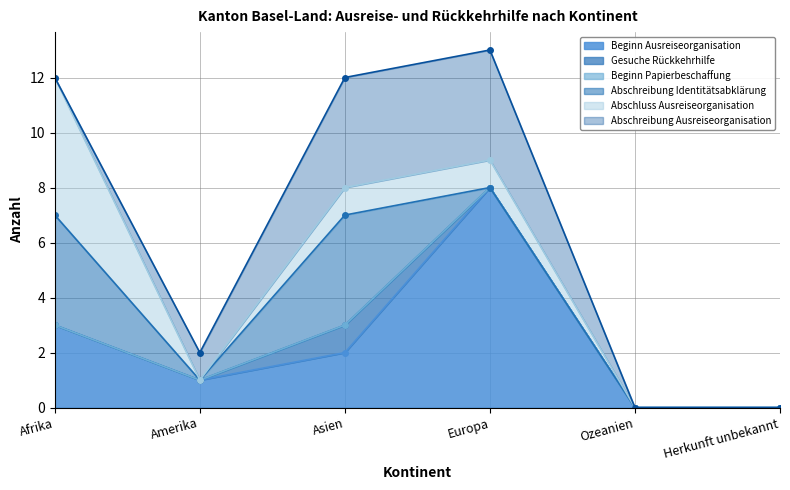

How many interior local valleys does the Abschluss Ausreiseorganisation series have?

1